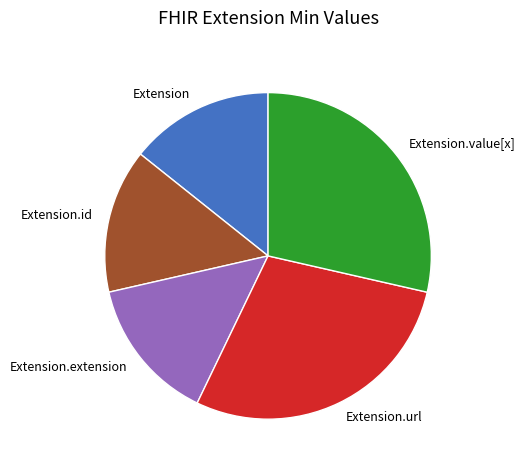

The Extension slice represents 22% of the pie. True or false?

False